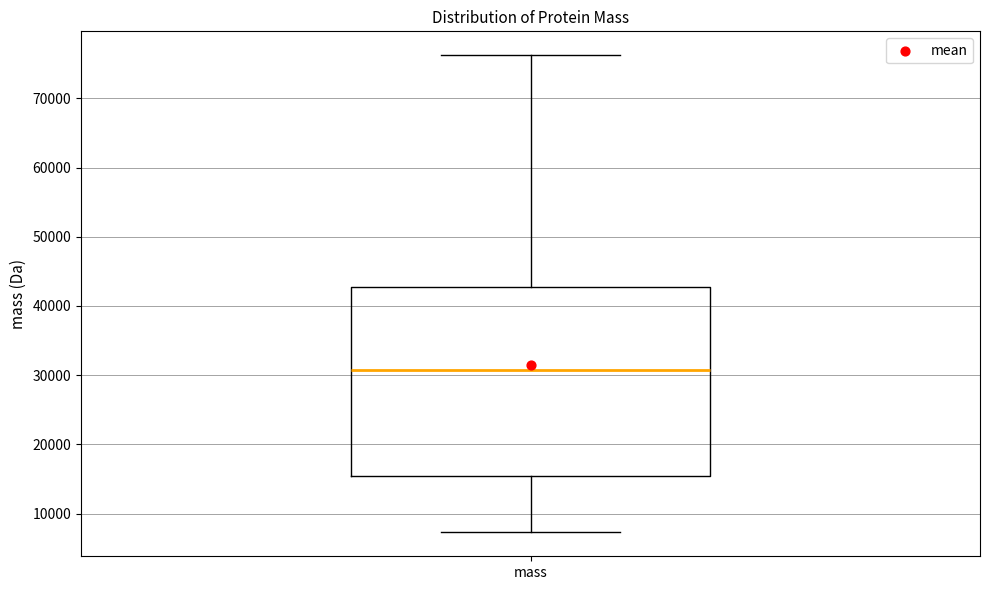

Transcribe this box plot: give where the median line is, the range the box spans, and where the two whiskers end, as read against the y-axis. The values are not printed on the chart, so give them approximately, as read against the axis.

median 31000, box 15000 to 43000, whiskers 7000 to 76000